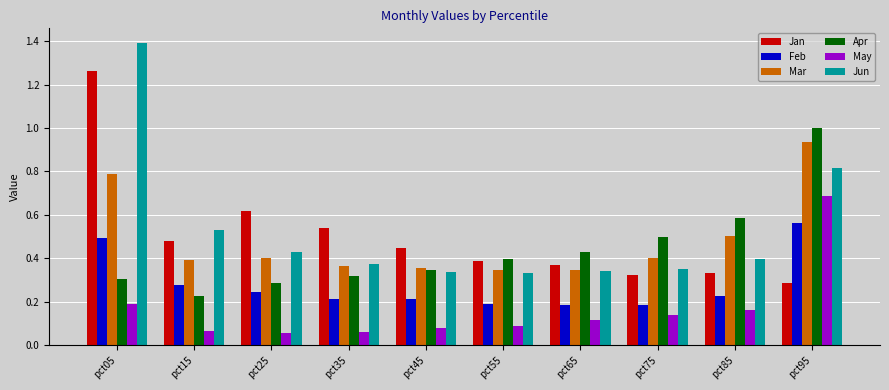

Which series has the largest total across all categories?

Jun